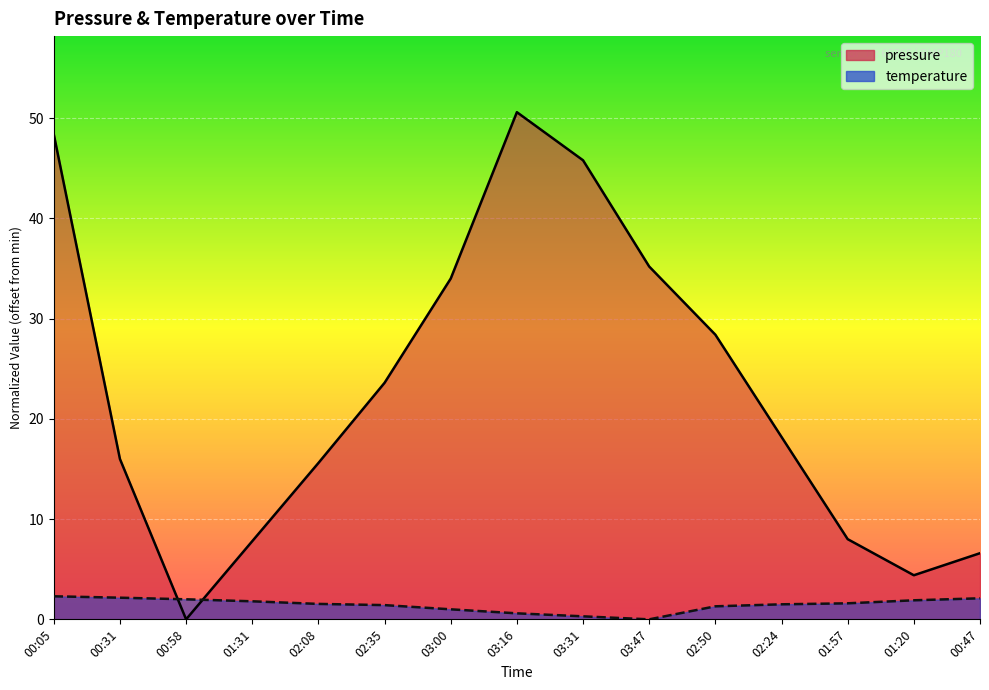

What is the maximum value shown in the chart?

50.6